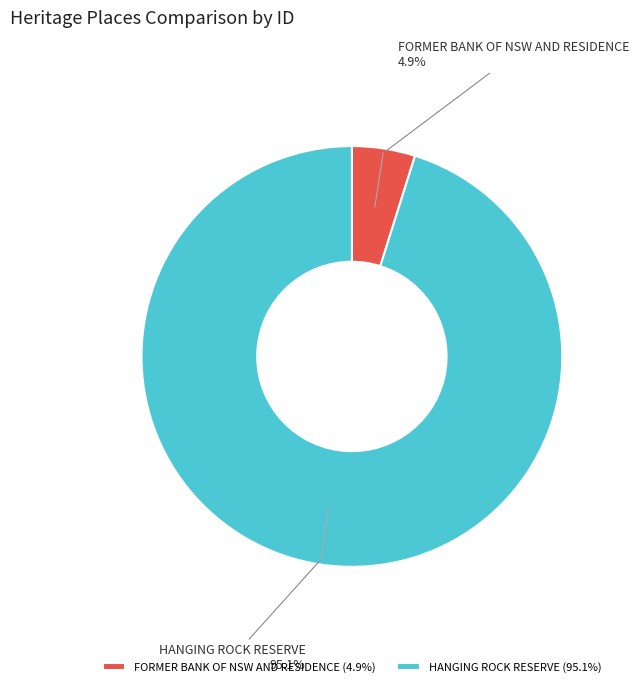

How many segments does this pie chart have?

2